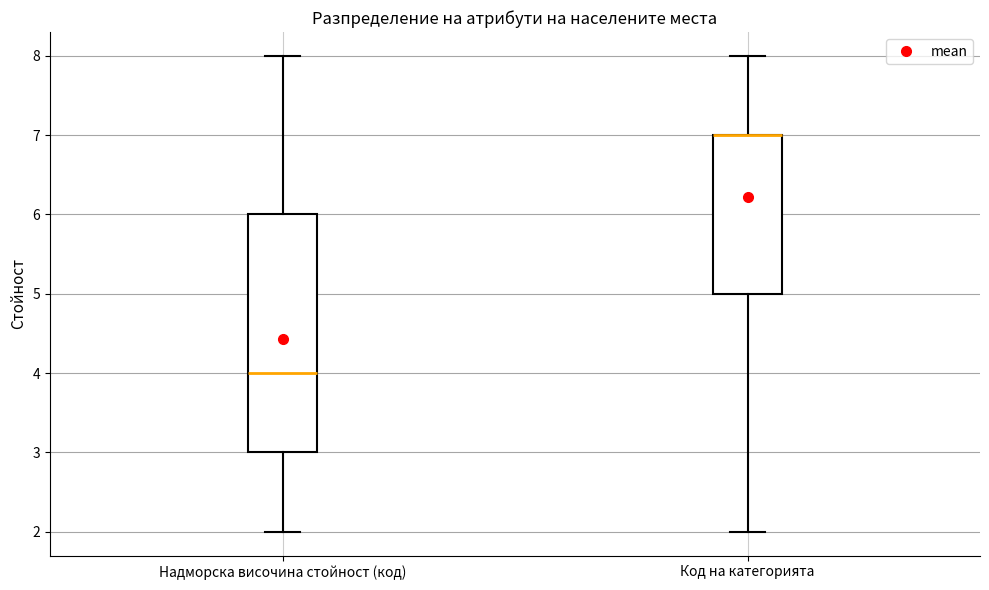

Reading left to right, transcribe this box plot: for each box, give where its median line is, the range the box spans, and where its two whiskers end, as read against the y-axis. The values are not printed on the chart, so give them approximately, as read against the axis.

Надморска височина стойност (код): median 4, box 3 to 6, whiskers 2 to 8
Код на категорията: median 7 (drawn on the box's upper edge), box 5 to 7, whiskers 2 to 8